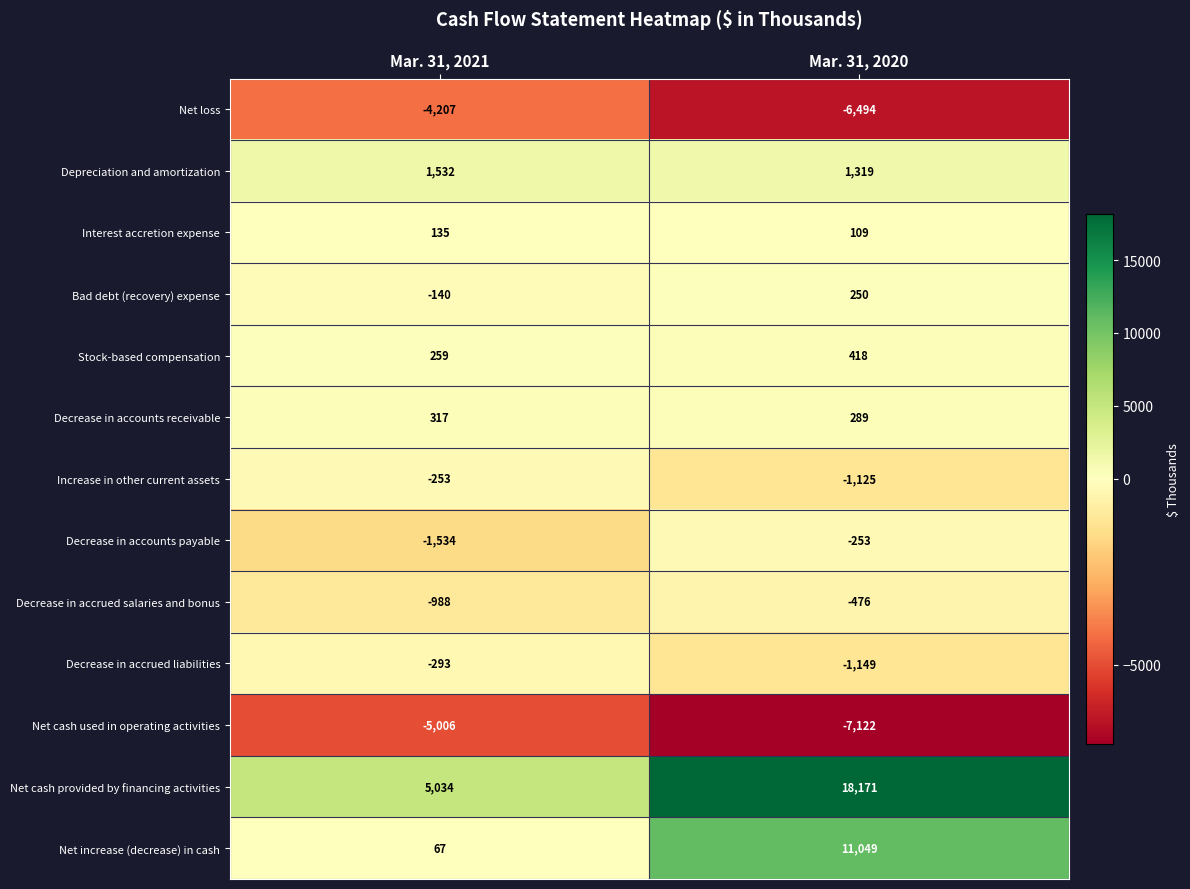

Reading left to right, extract all data points from this chart.

Net loss: -4207	-6494
Depreciation and amortization: 1532	1319
Interest accretion expense: 135	109
Bad debt (recovery) expense: -140	250
Stock-based compensation: 259	418
Decrease in accounts receivable: 317	289
Increase in other current assets: -253	-1125
Decrease in accounts payable: -1534	-253
Decrease in accrued salaries and bonus: -988	-476
Decrease in accrued liabilities: -293	-1149
Net cash used in operating activities: -5006	-7122
Net cash provided by financing activities: 5034	18171
Net increase (decrease) in cash: 67	11049